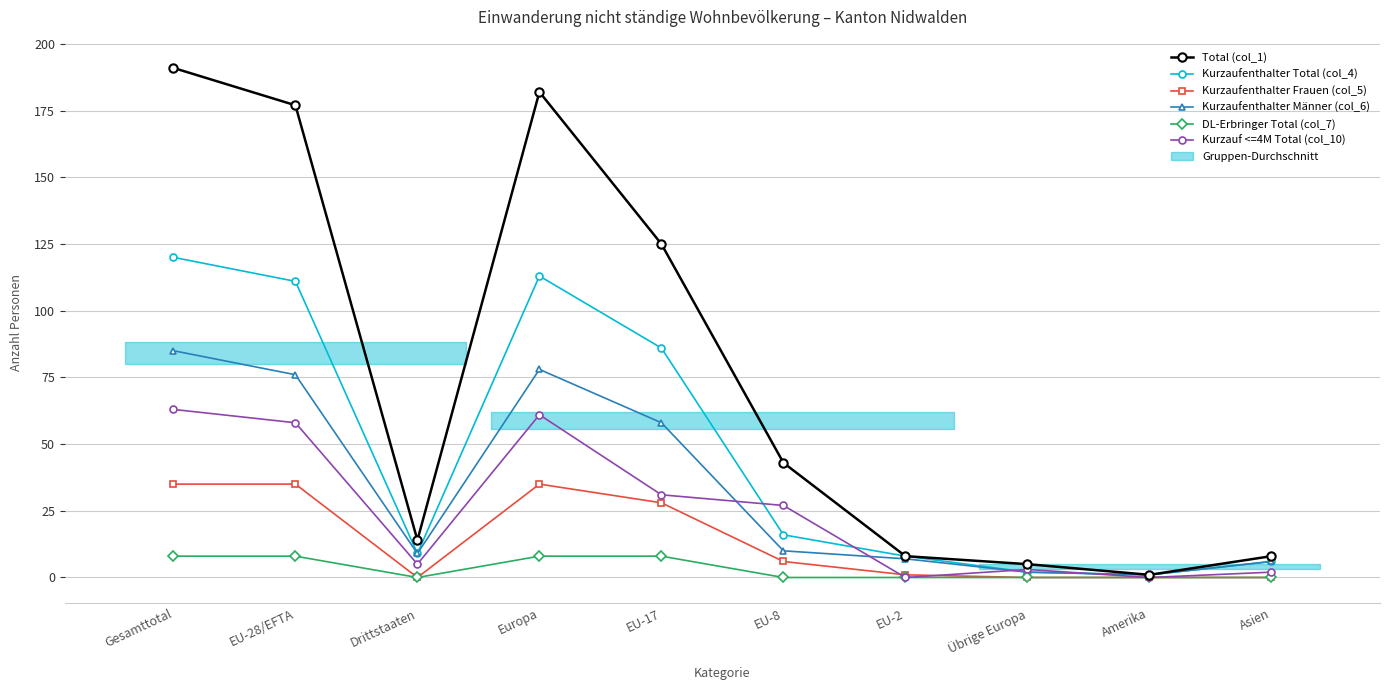

Where is the first local maximum for Kurzaufenthalter Männer (col_6)?

Europa